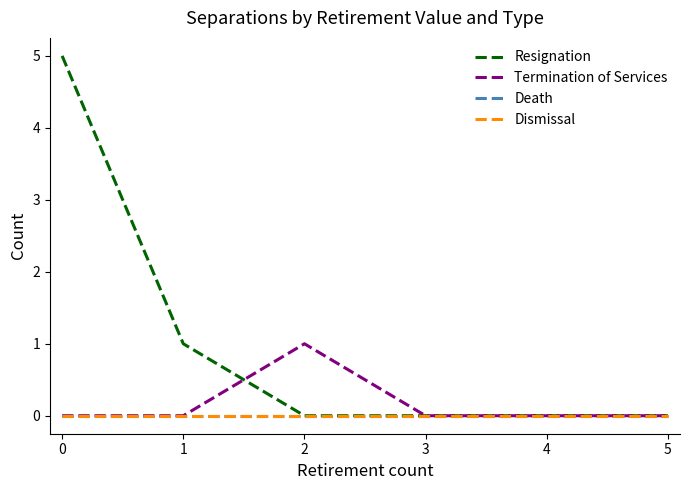

Reading right to left, transcribe all the data shown in this chart.

Resignation: 0	0	0	1	5
Termination of Services: 0	0	1	0	0
Death: 0	0	0	0	0
Dismissal: 0	0	0	0	0